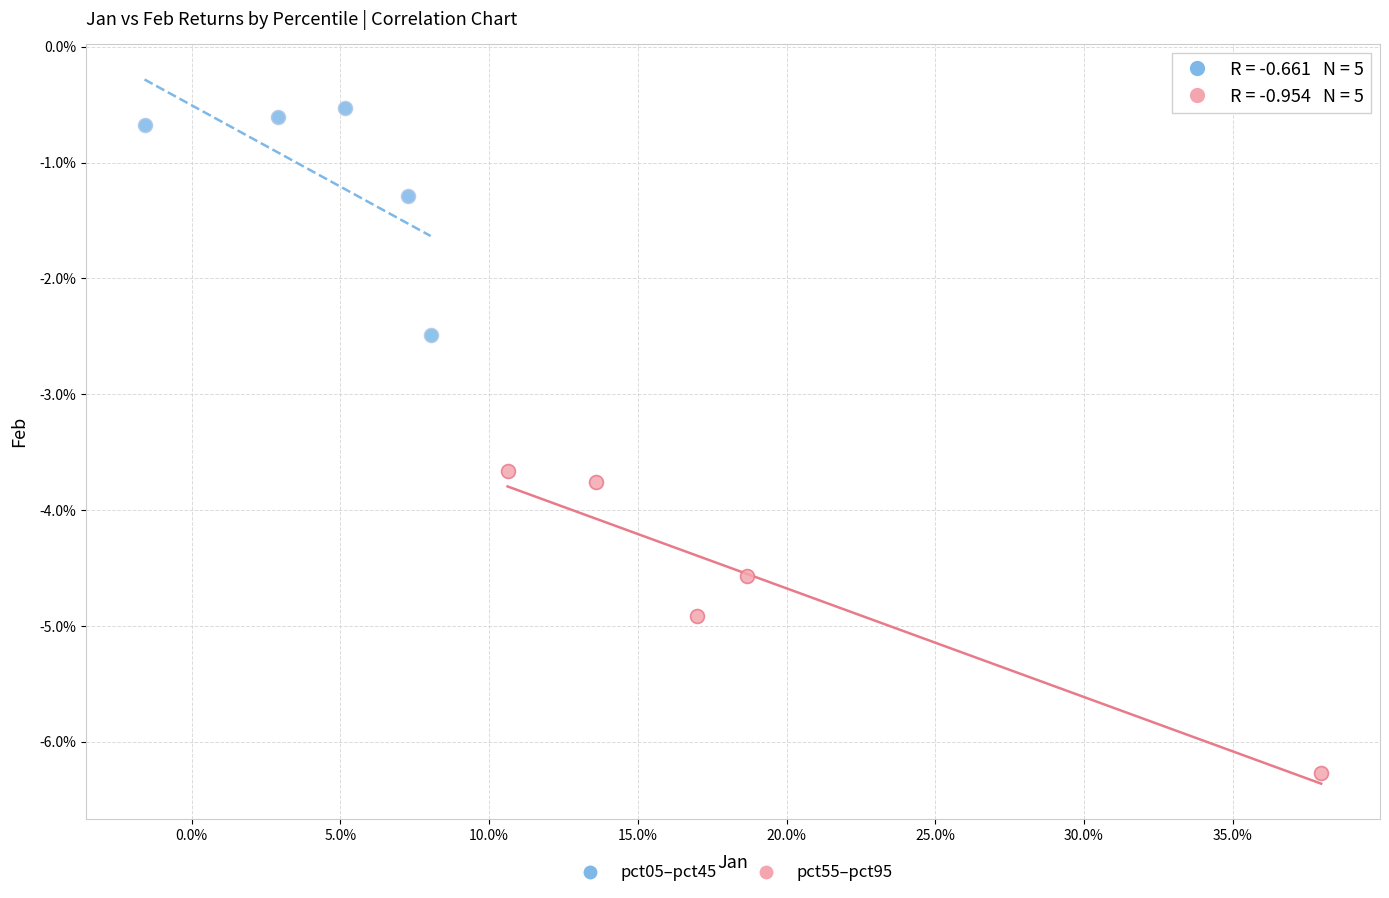

What are all the series names shown in the legend?

pct05–pct45, pct55–pct95